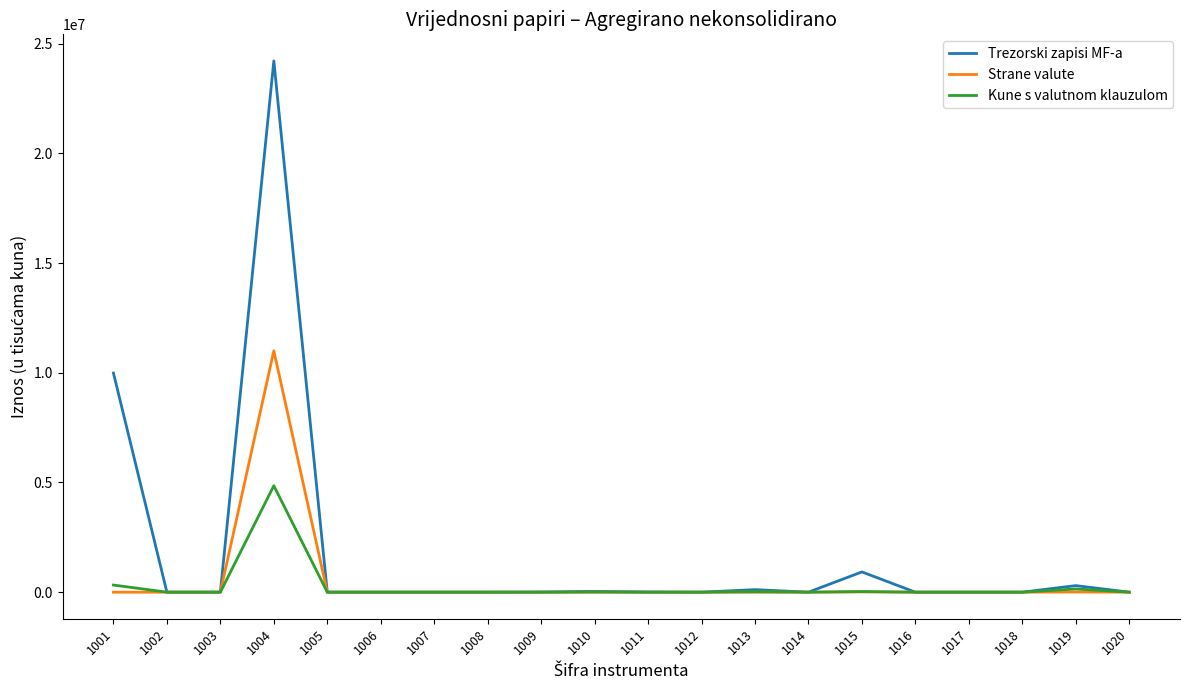

What is the highest value of the Kune s valutnom klauzulom series?

4853336